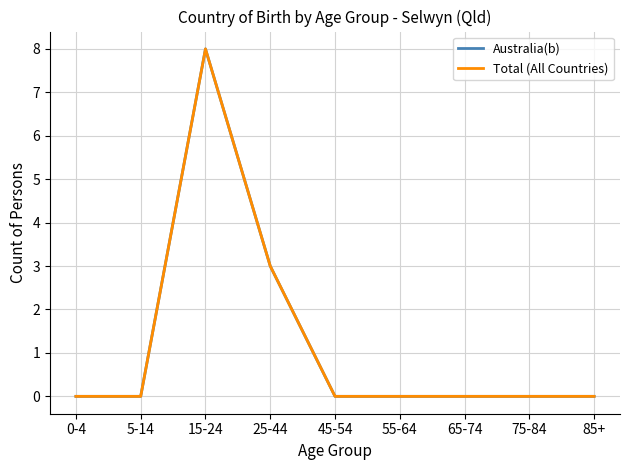

Reading left to right, transcribe all the data shown in this chart.

Australia(b): 0-4=0	5-14=0	15-24=8	25-44=3	45-54=0	55-64=0	65-74=0	75-84=0	85+=0
Total (All Countries): 0-4=0	5-14=0	15-24=8	25-44=3	45-54=0	55-64=0	65-74=0	75-84=0	85+=0